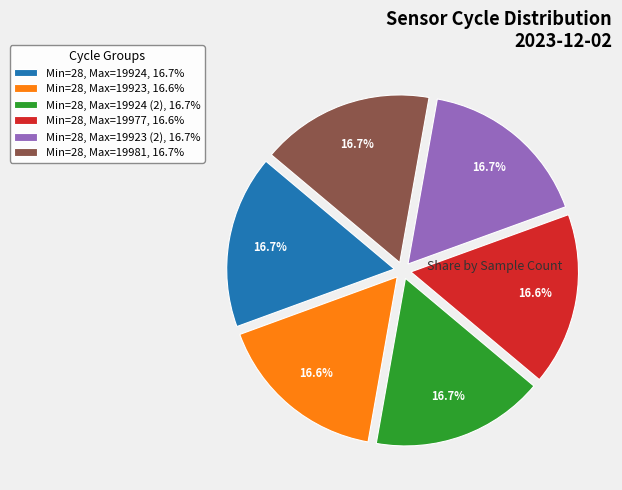

What is the ratio of the value at Min=28, Max=19981, 16.7% to the value at Min=28, Max=19923 (2), 16.7%?

1.0